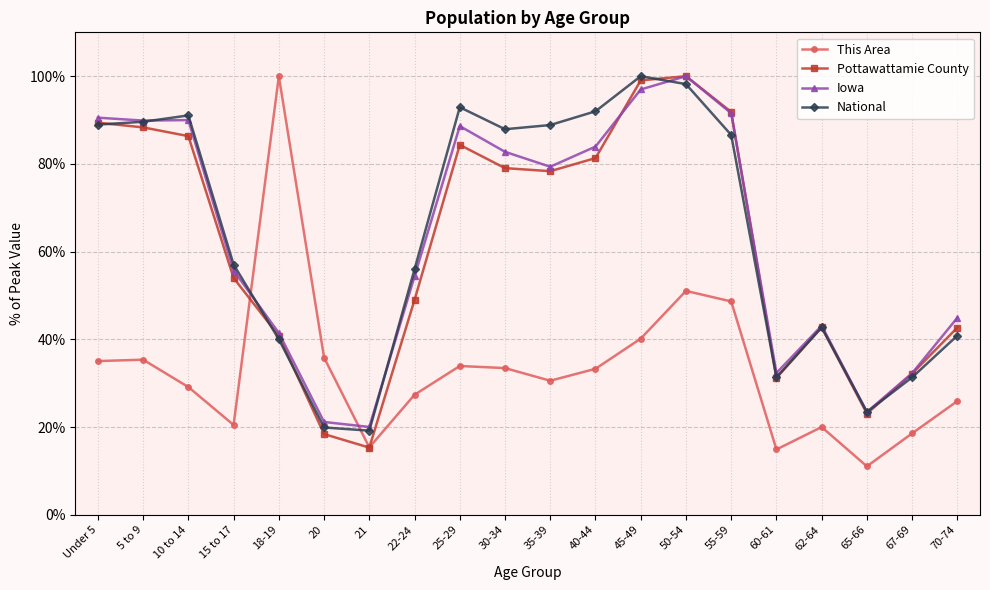

Is the value of Iowa at 67-69 greater than the value of This Area at 60-61?

Yes